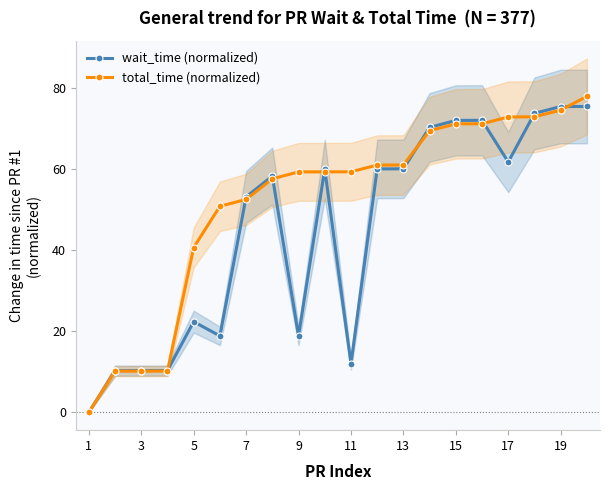

What is the highest value of the wait_time (normalized) series?

75.4